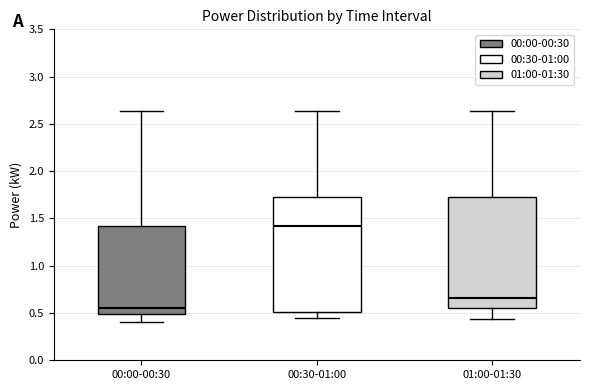

Reading left to right, transcribe this box plot: for each box, give where its median line is, the range the box spans, and where its two whiskers end, as read against the y-axis. The values are not printed on the chart, so give them approximately, as read against the axis.

00:00-00:30: median 0.55, box 0.50 to 1.40, whiskers 0.40 to 2.65
00:30-01:00: median 1.40, box 0.50 to 1.75, whiskers 0.45 to 2.65
01:00-01:30: median 0.65, box 0.55 to 1.75, whiskers 0.45 to 2.65